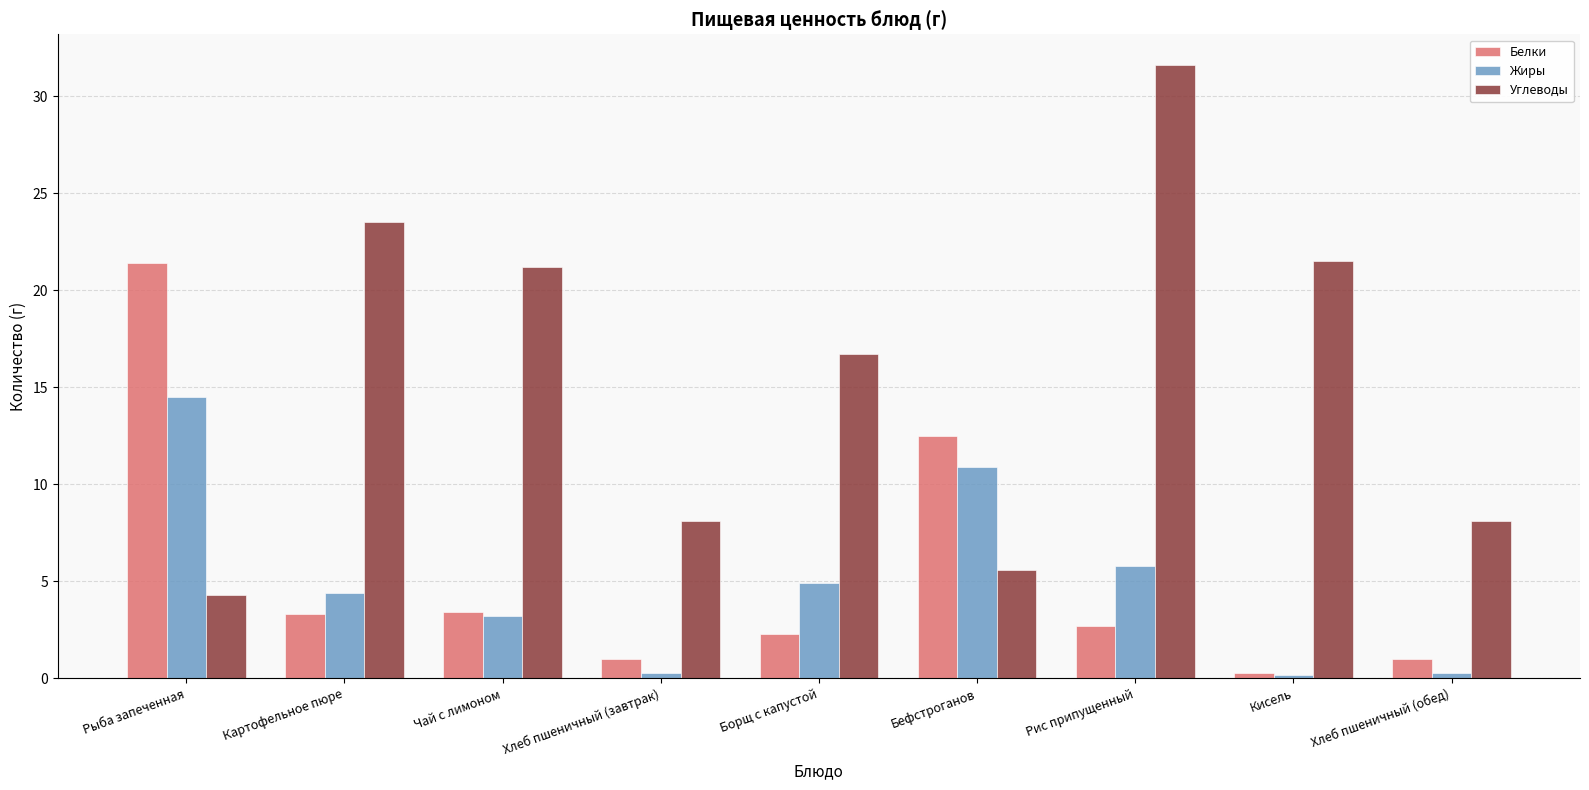

What is the maximum value shown in the chart?

31.6